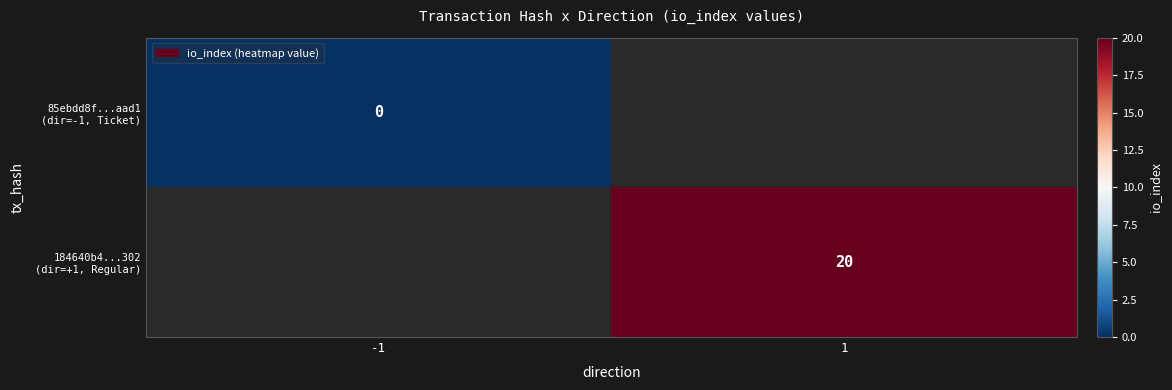

At how many categories does at least one series exceed 5?

1